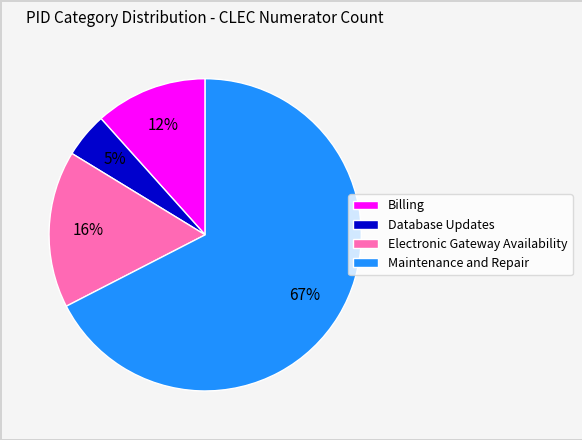

True or false: Electronic Gateway Availability accounts for 36% of the total.

False